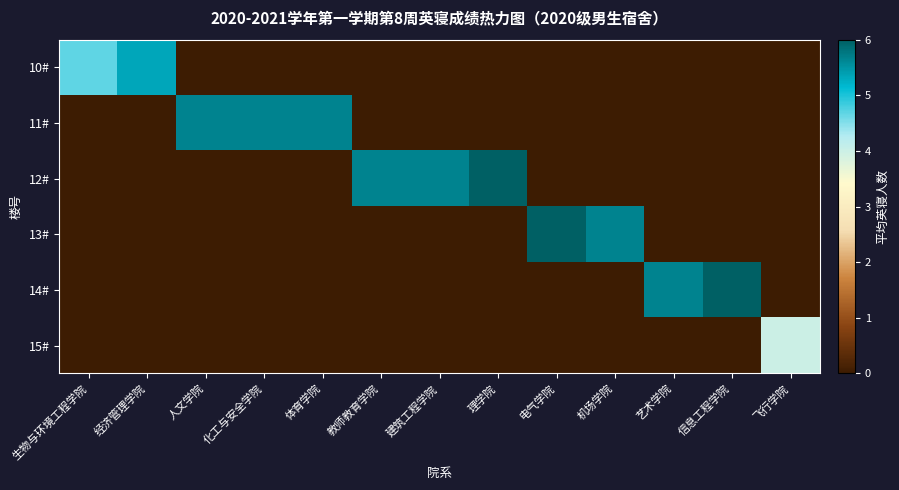

What is the spread (max minus min) of values at 信息工程学院?

6.0